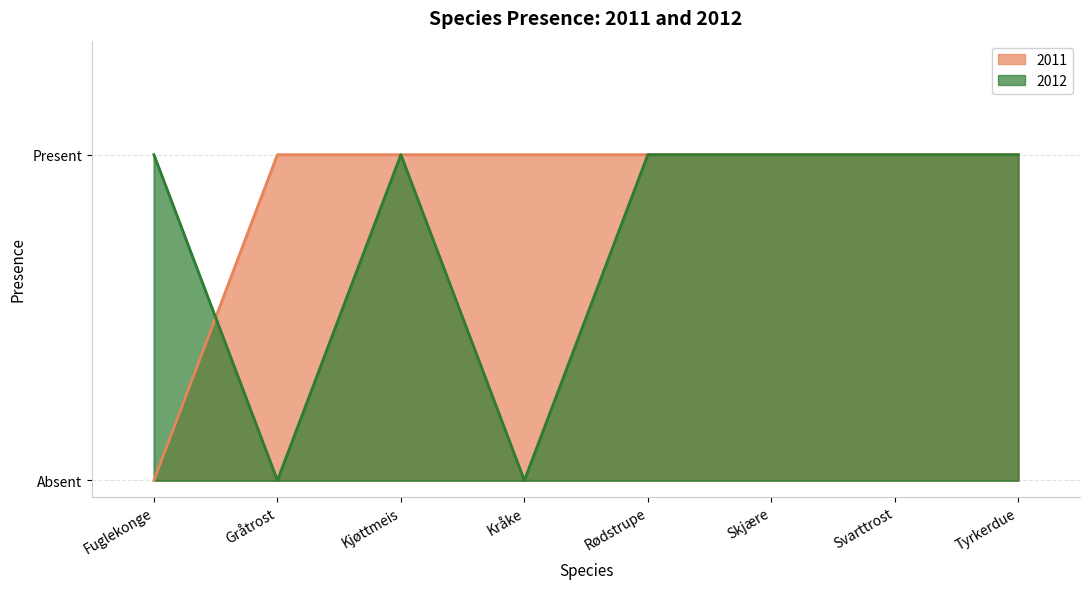

What is the sum of the 2012 values at Kjøttmeis and Tyrkerdue?

2